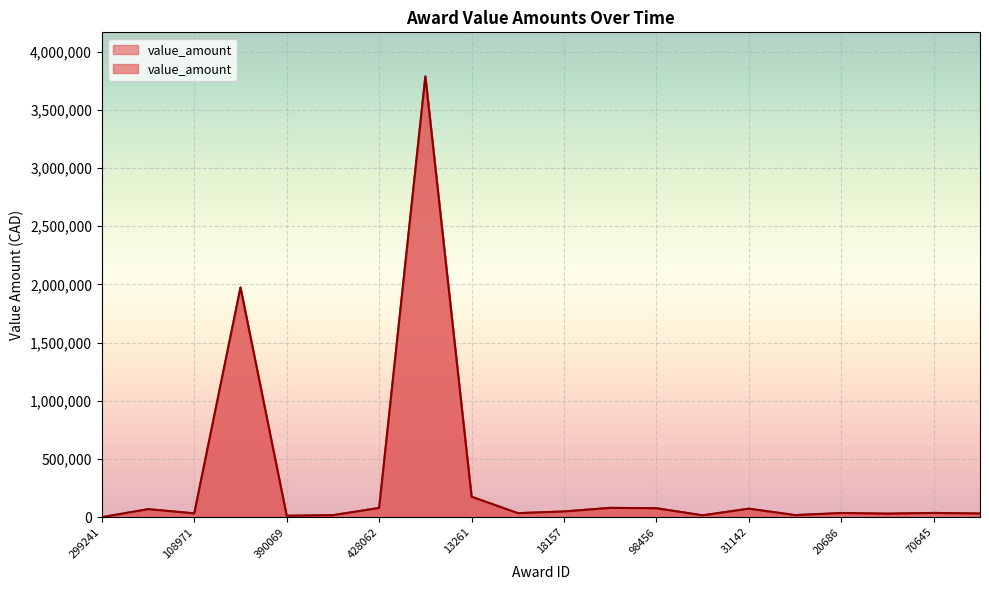

Approximately how many times larger is the value at 14028 compared to 36148?

0.6